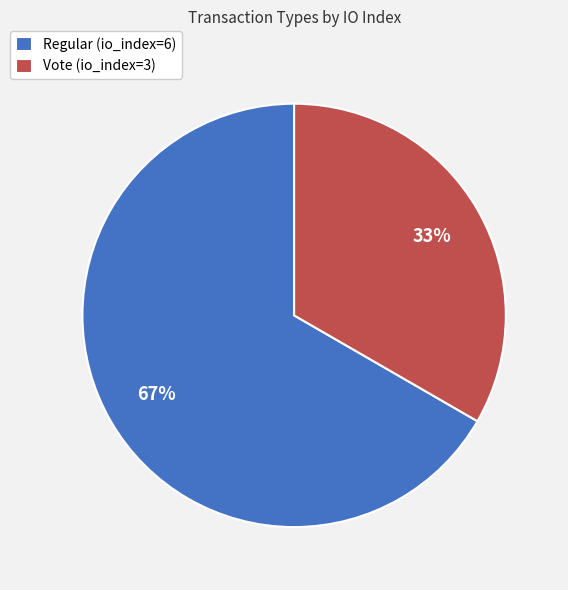

Between Regular (io_index=6) and Vote (io_index=3), which is larger?

Regular (io_index=6)